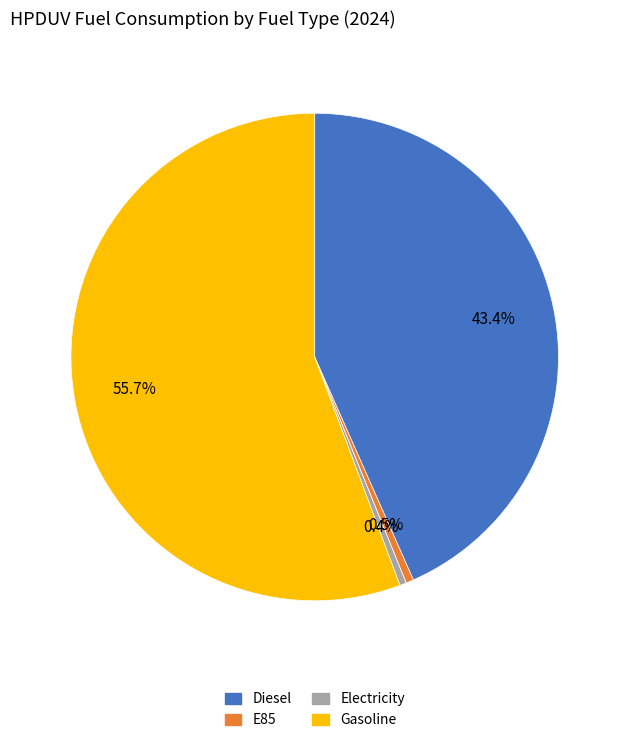

True or false: E85 accounts for 11% of the total.

False